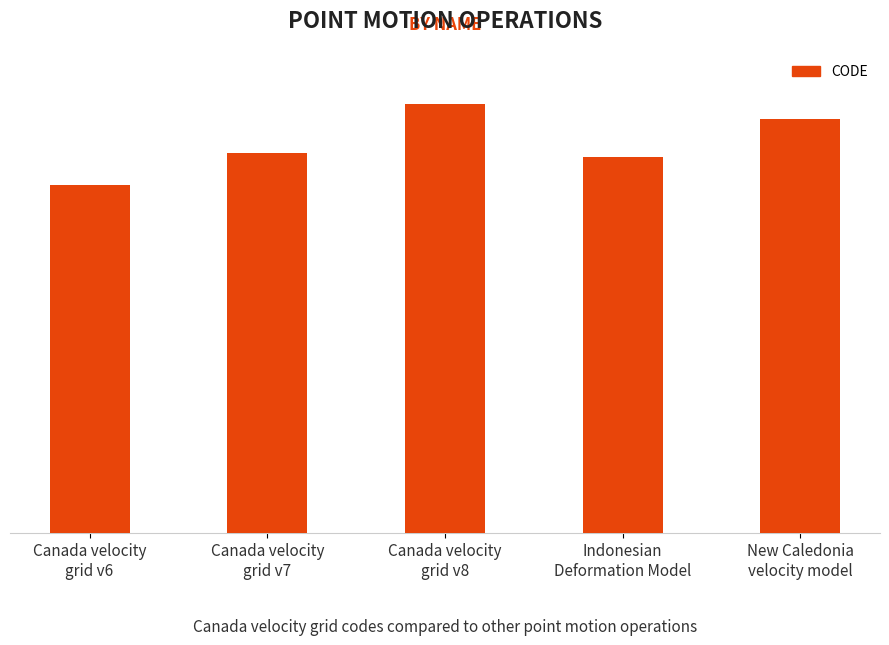

Approximately how many times larger is the value at Canada velocity
grid v6 compared to New Caledonia
velocity model?

0.8